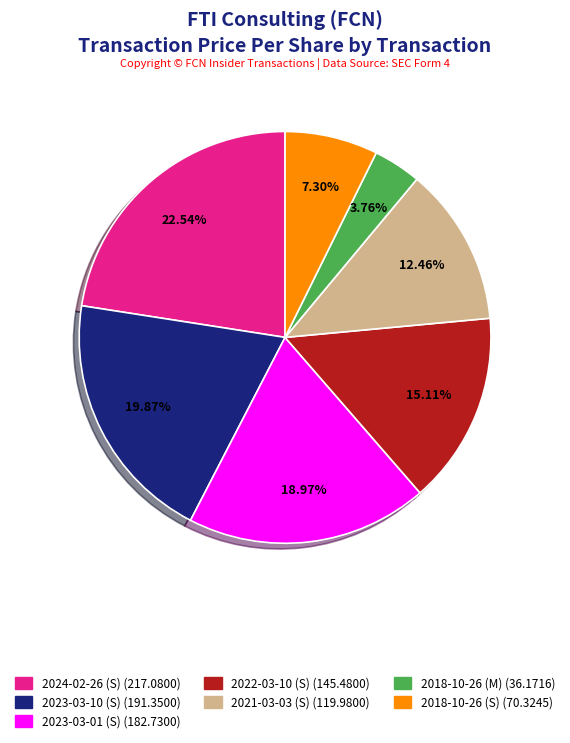

Approximately how many times larger is the value at 2018-10-26 (S) compared to 2018-10-26 (M)?

1.9